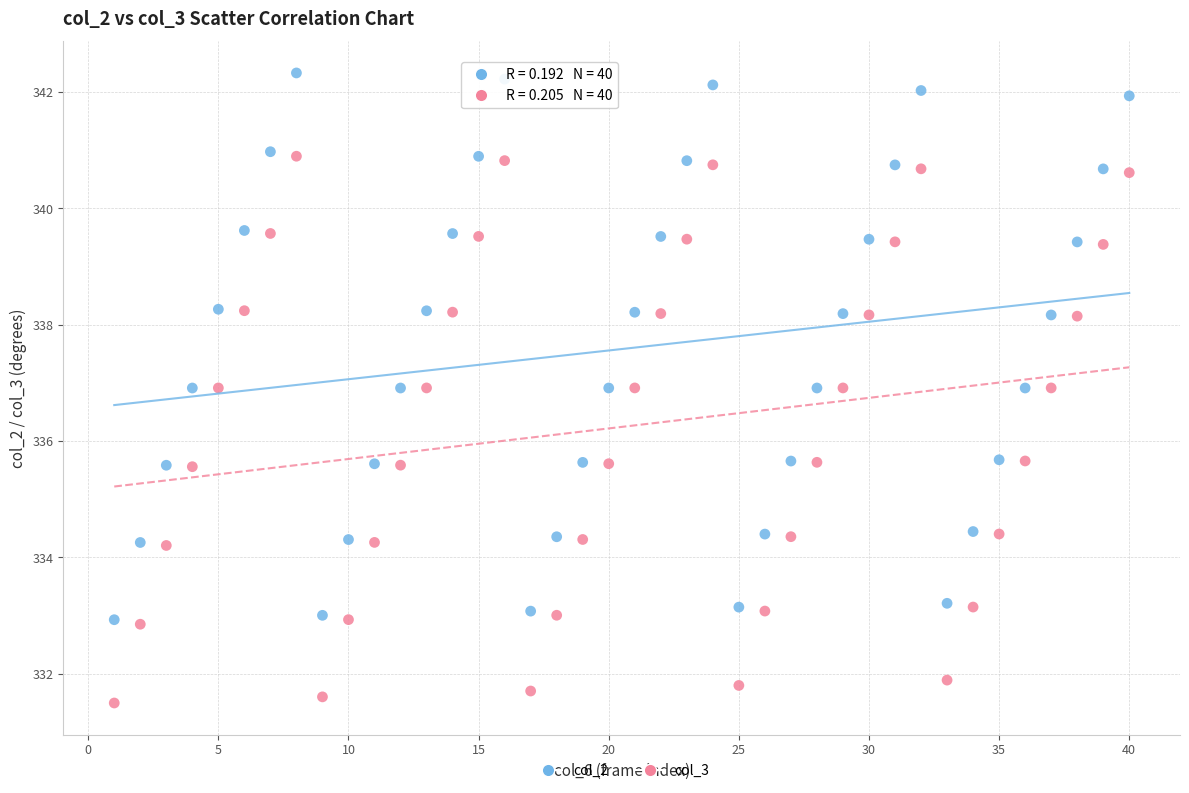

Across all data points, what is the range of X values (max minus min)?

39.0